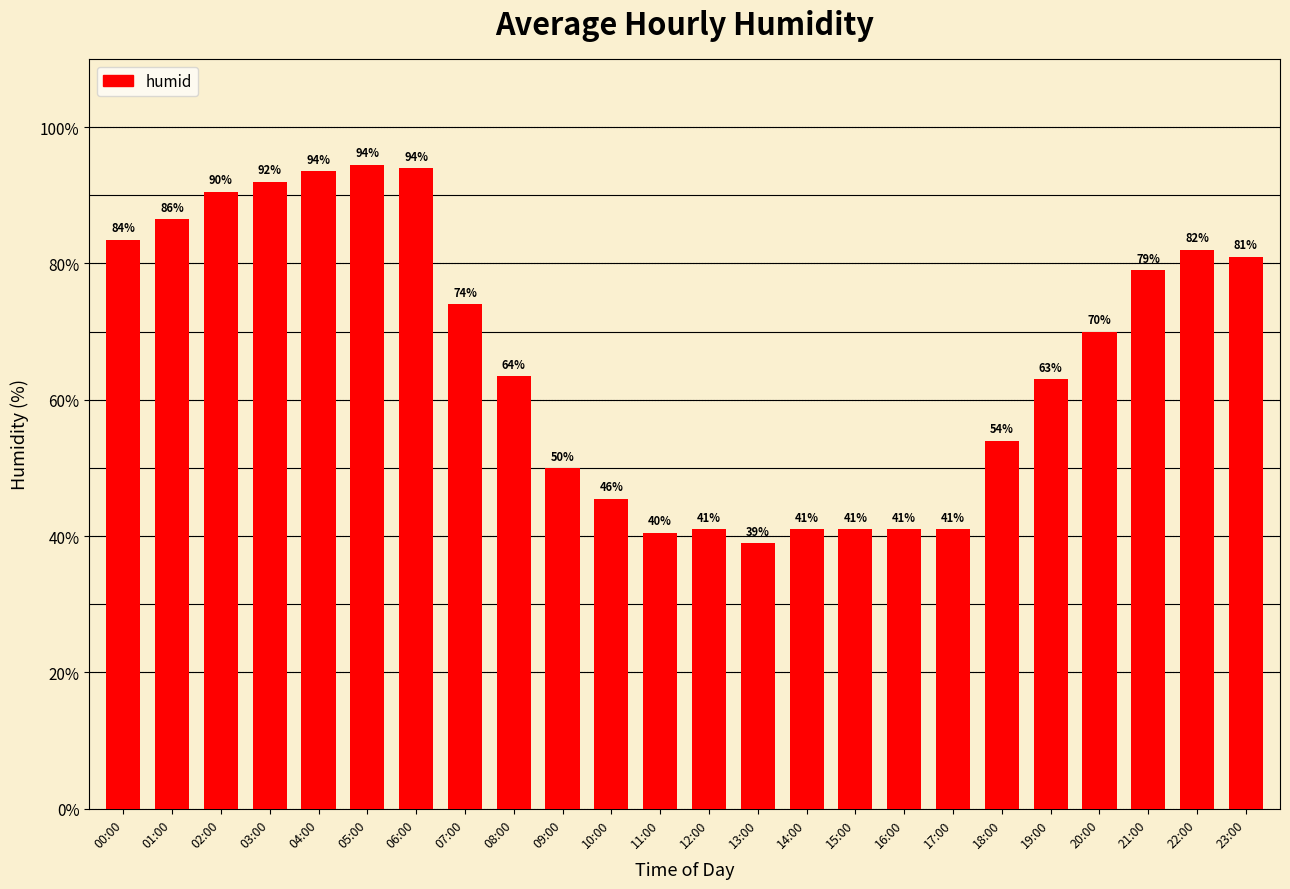

At which label is the value closest to 66?

08:00